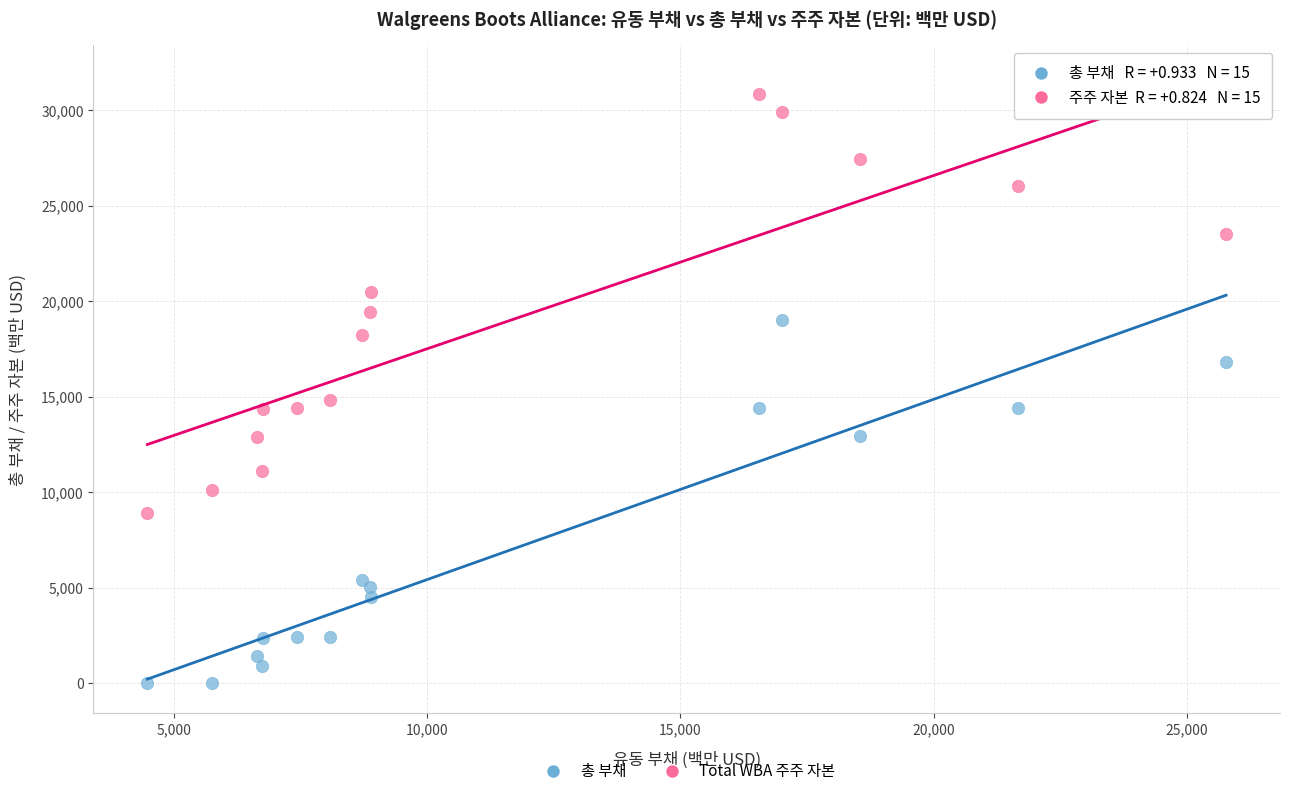

Across all series, what Y value is closest to 15430?

14847